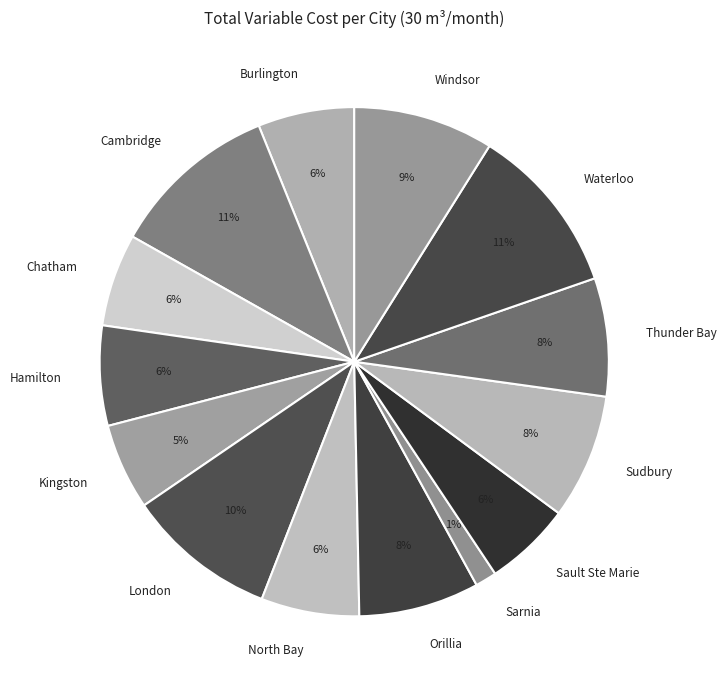

Is there a majority slice in this chart?

No